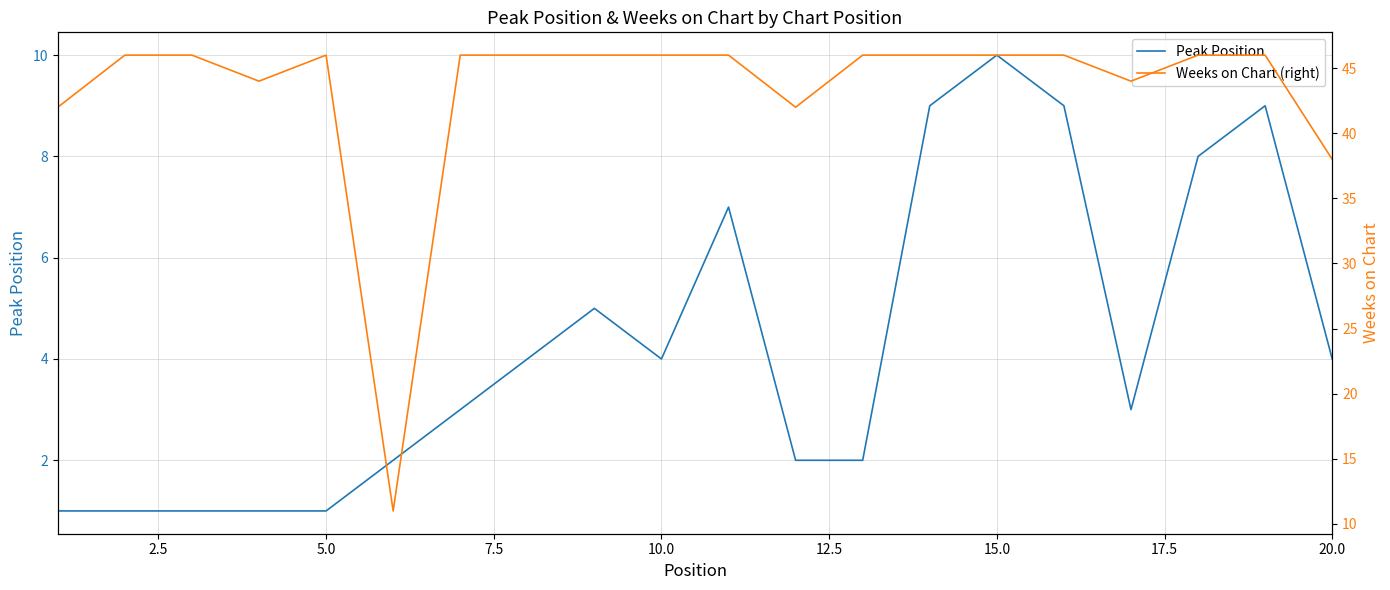

What is the maximum value for Peak Position?

10